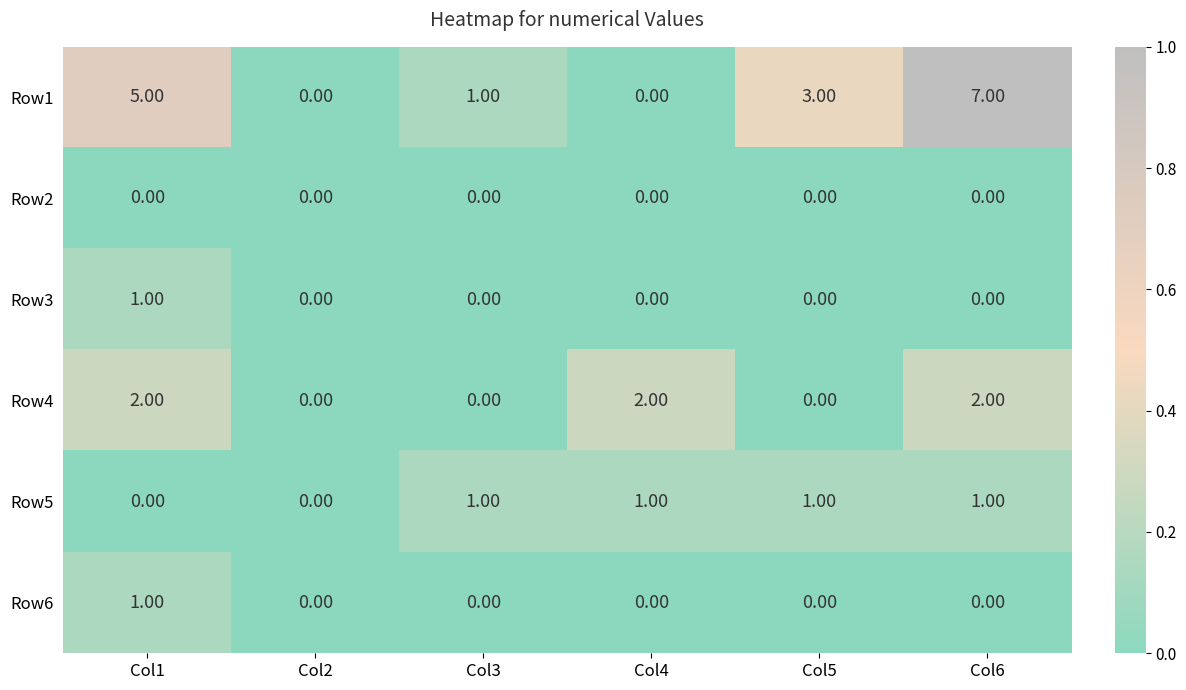

Which series has the largest range (max minus min)?

Row1